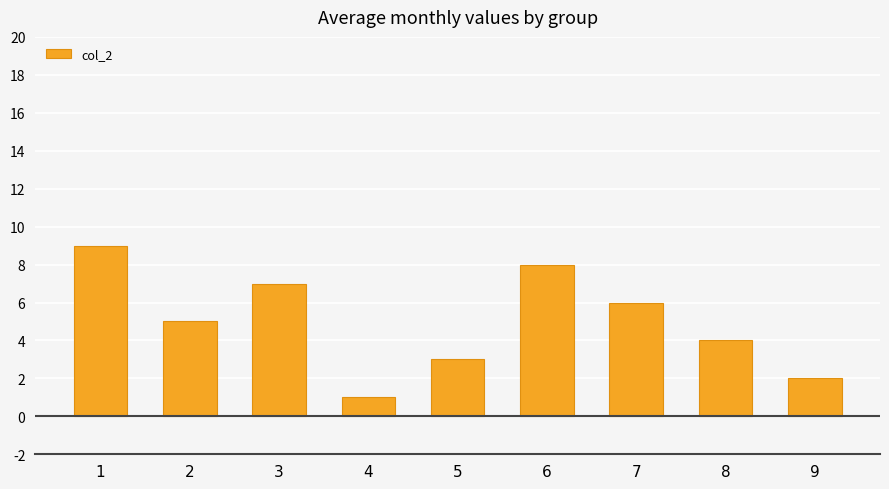

List the labels in order of value, smallest first.

4, 9, 5, 8, 2, 7, 3, 6, 1